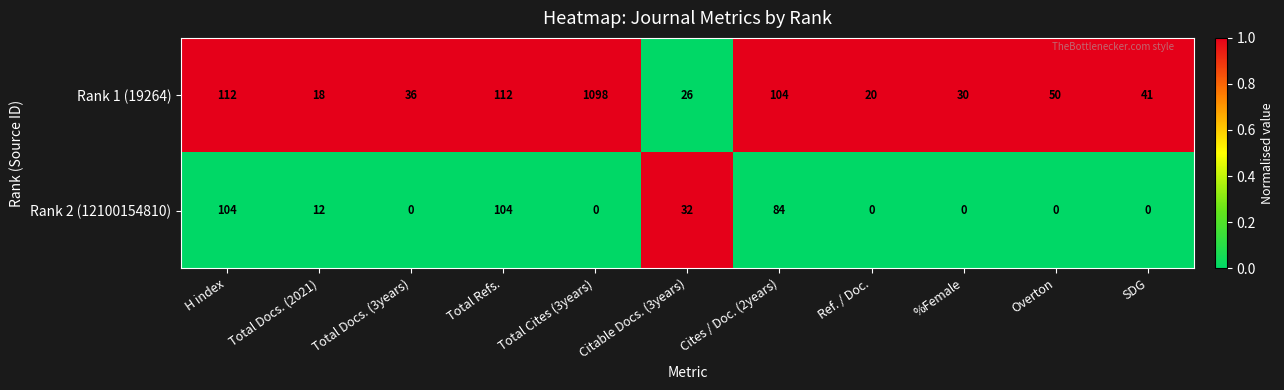

Where is Rank 2 (12100154810) nearest to the value 52?

Citable Docs. (3years)